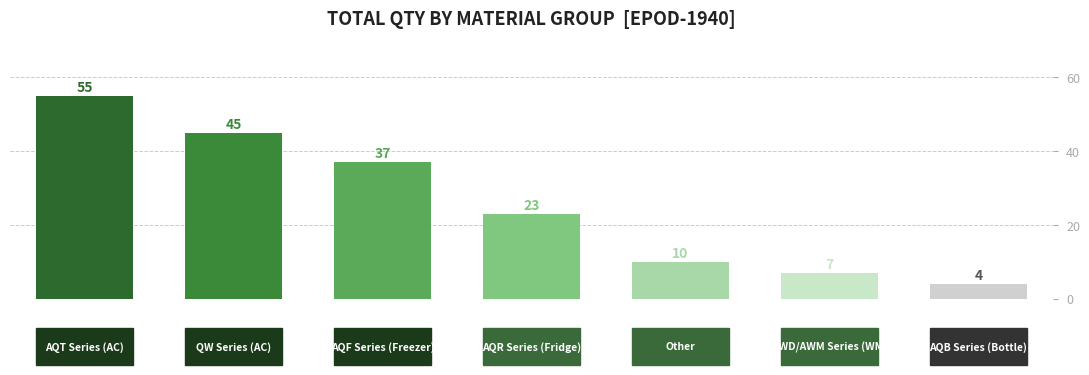

What is the value of the 3rd bar from the left?

37